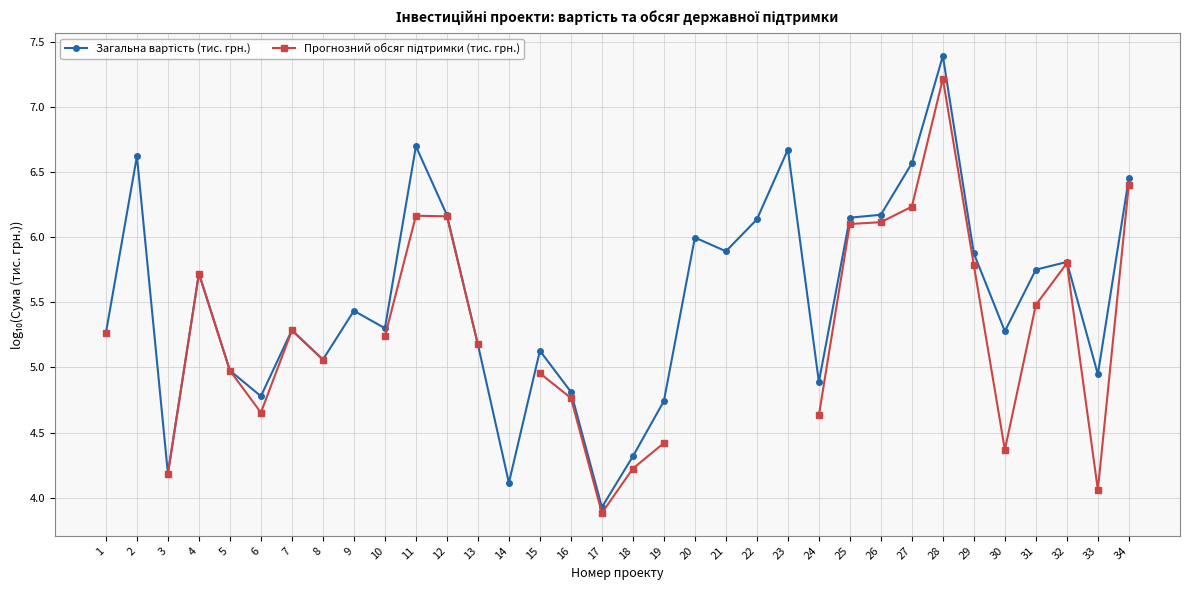

True or false: Прогнозний обсяг підтримки (тис. грн.) and Загальна вартість (тис. грн.) intersect in this chart.

False